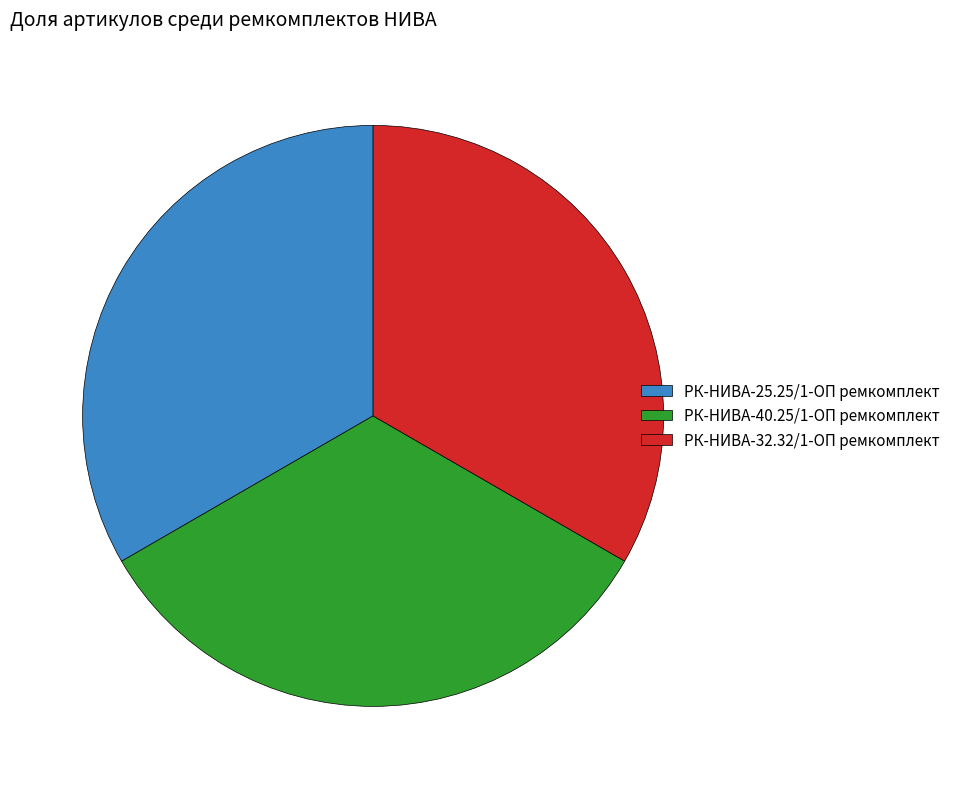

Does any single category account for the majority?

No